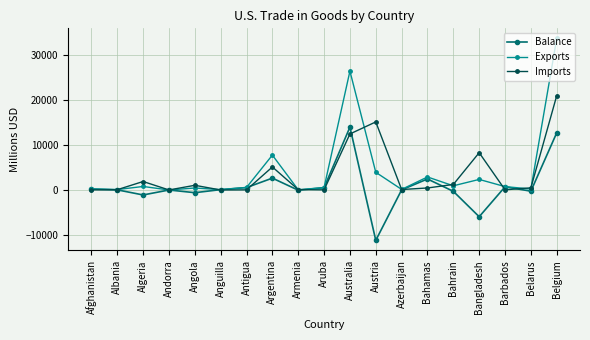

True or false: Exports has more than 0 interior local peaks.

True